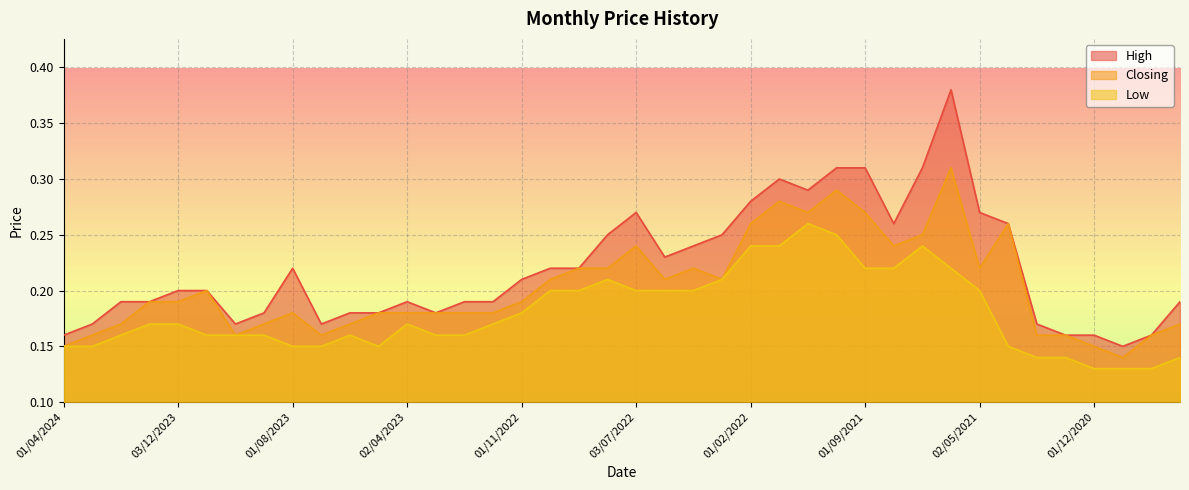

What is the label of the 21st point from the right?

01/08/2022